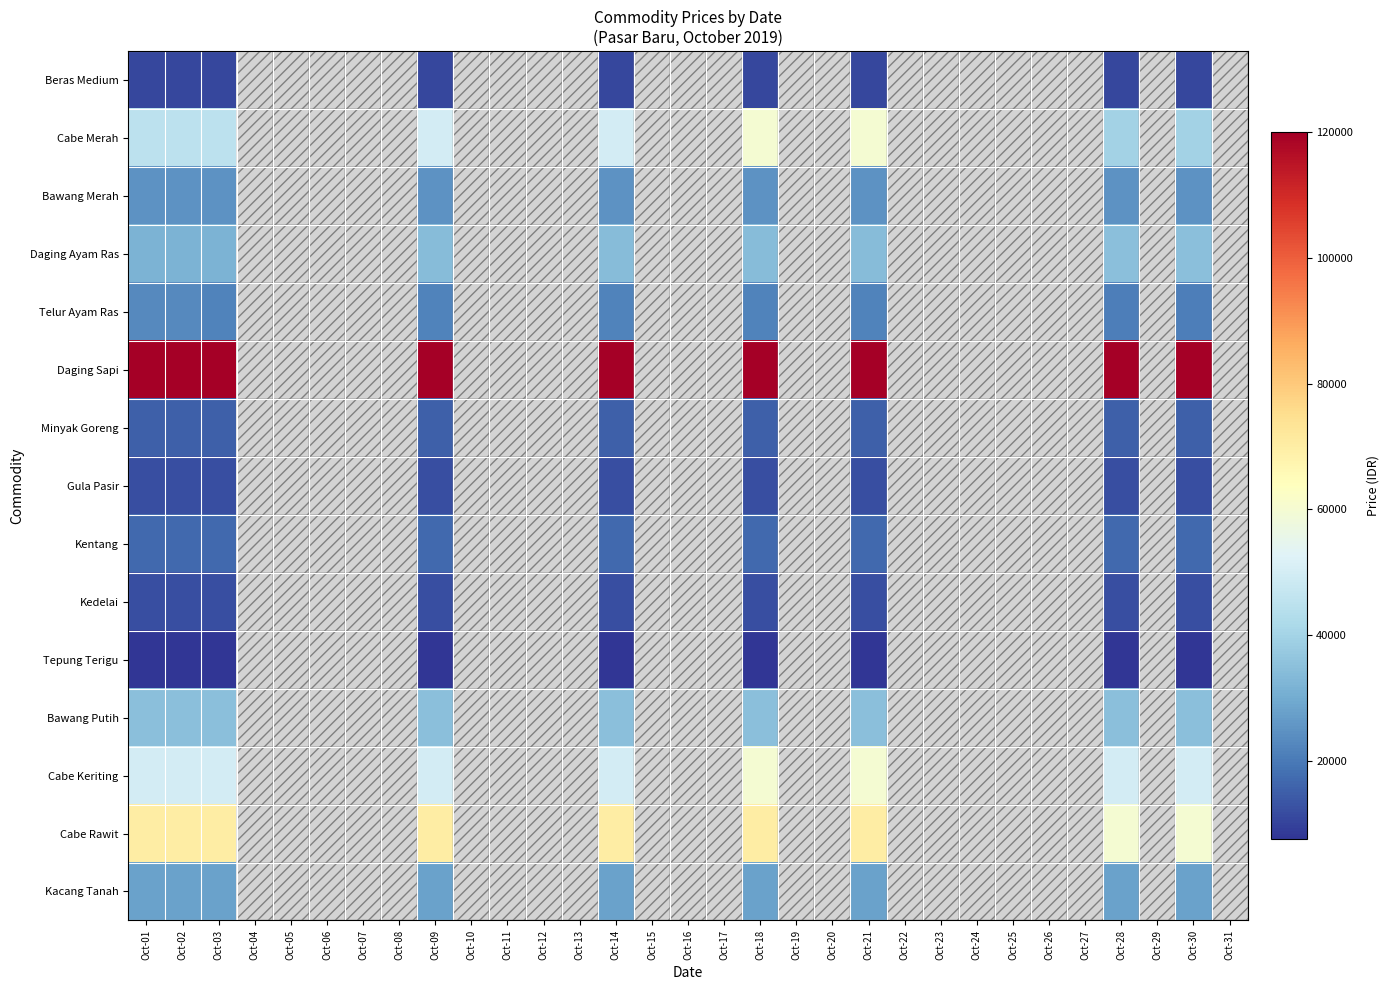

True or false: Gula Pasir has a value of 5162.9 at Oct-21.

False